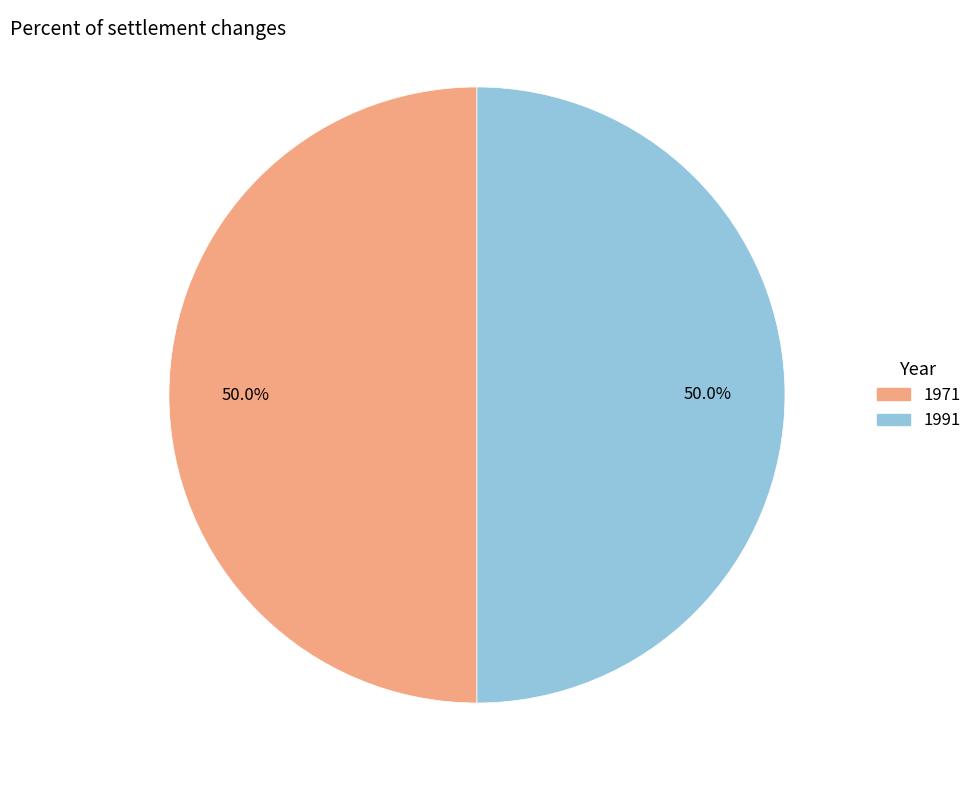

How many slices are in this pie chart?

2